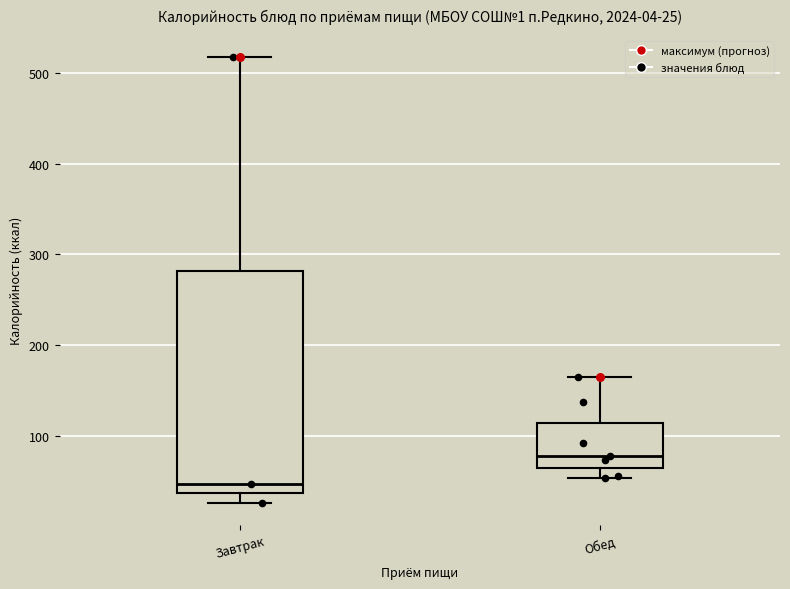

Which box has the lowest median line?

Завтрак